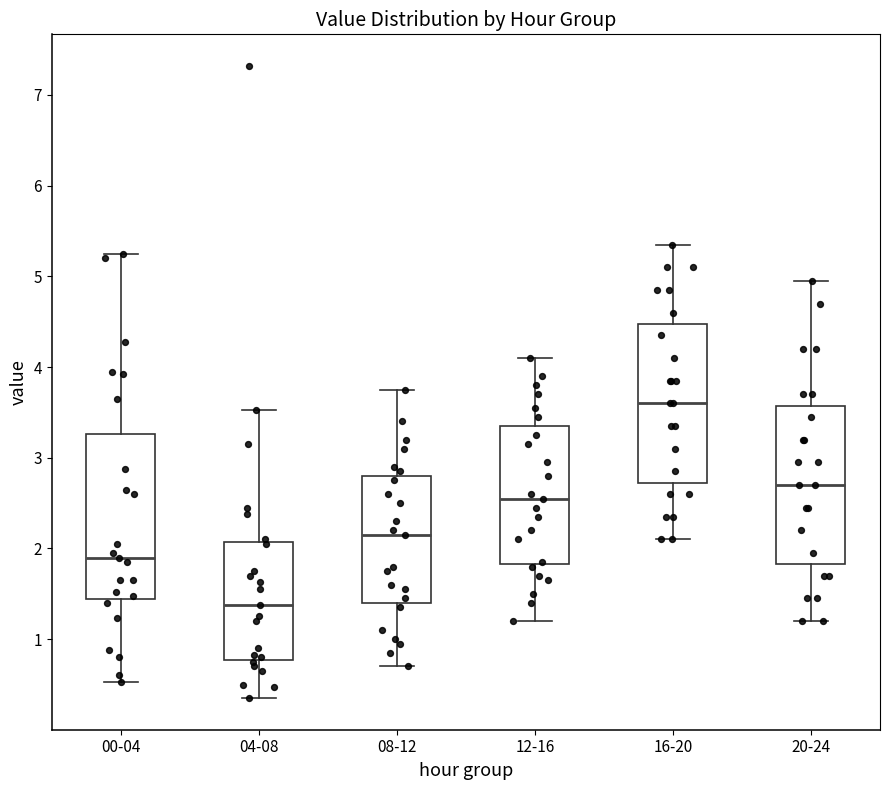

Reading left to right, read every box against the y-axis: the position of its median line, the range the box covers, and the ends of its whiskers. The values are not printed on the chart, so give them approximately, as read against the axis.

00-04: median 1.9, box 1.4 to 3.3, whiskers 0.5 to 5.3
04-08: median 1.4, box 0.8 to 2.1, whiskers 0.4 to 3.5
08-12: median 2.2, box 1.4 to 2.8, whiskers 0.7 to 3.8
12-16: median 2.6, box 1.8 to 3.4, whiskers 1.2 to 4.1
16-20: median 3.6, box 2.7 to 4.5, whiskers 2.1 to 5.4
20-24: median 2.7, box 1.8 to 3.6, whiskers 1.2 to 5.0